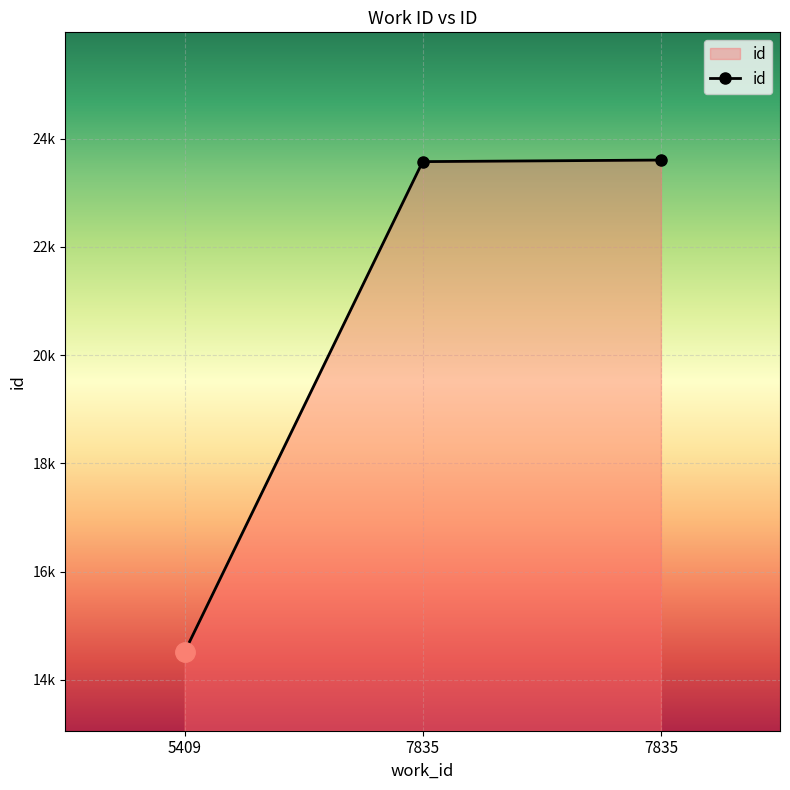

Count the number of data series in this chart.

1